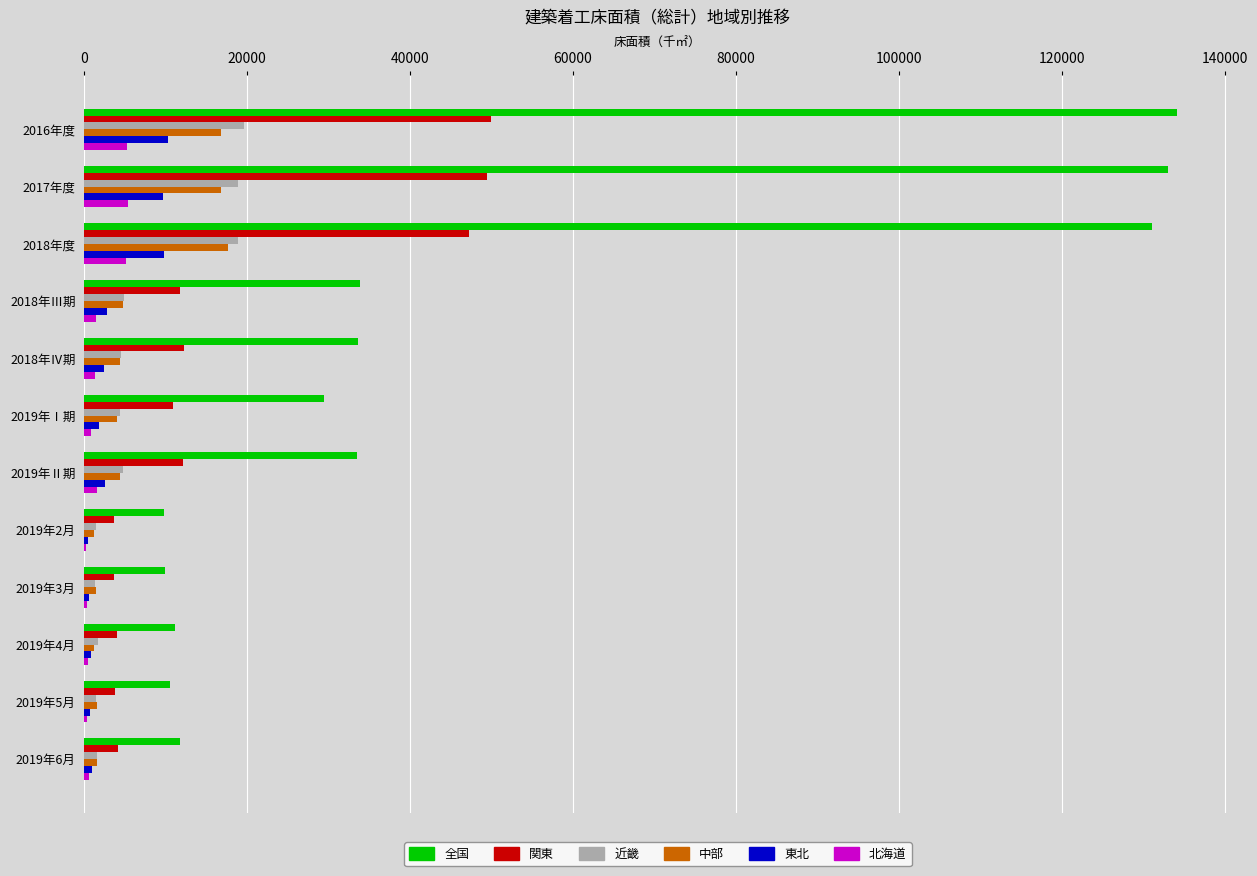

Which series changed the most between 2018年度 and 2018年Ⅲ期?

全国